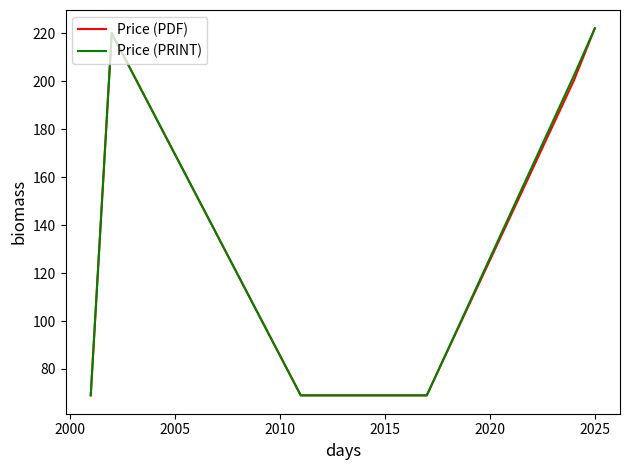

What is the smallest value displayed?

69.0